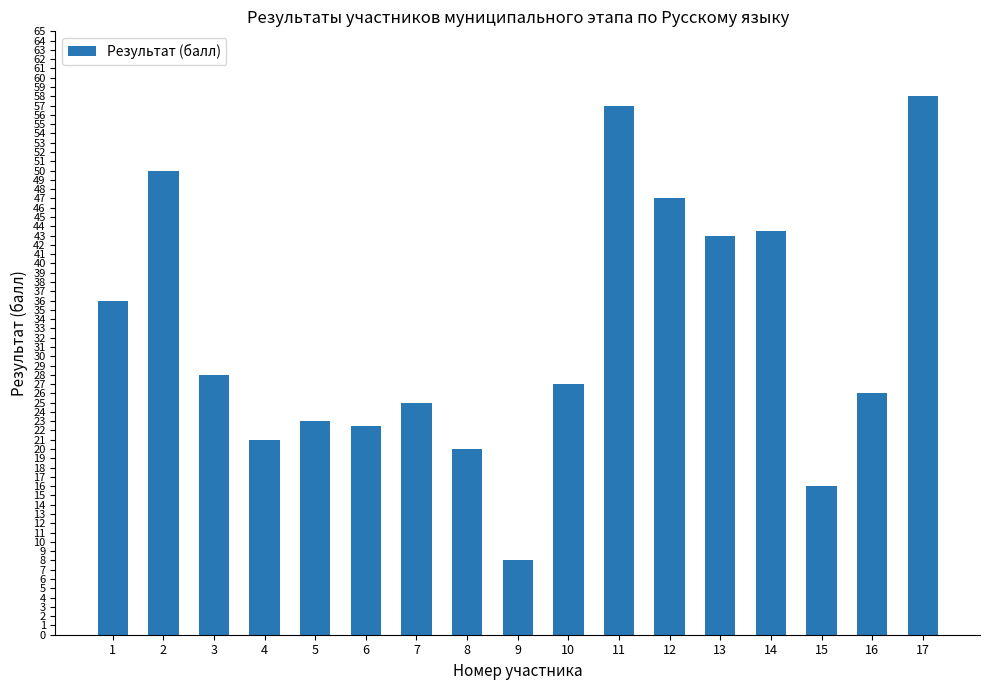

Reading right to left, list all the values displayed in this chart.

58.0	26.0	16.0	43.5	43.0	47.0	57.0	27.0	8.0	20.0	25.0	22.5	23.0	21.0	28.0	50.0	36.0